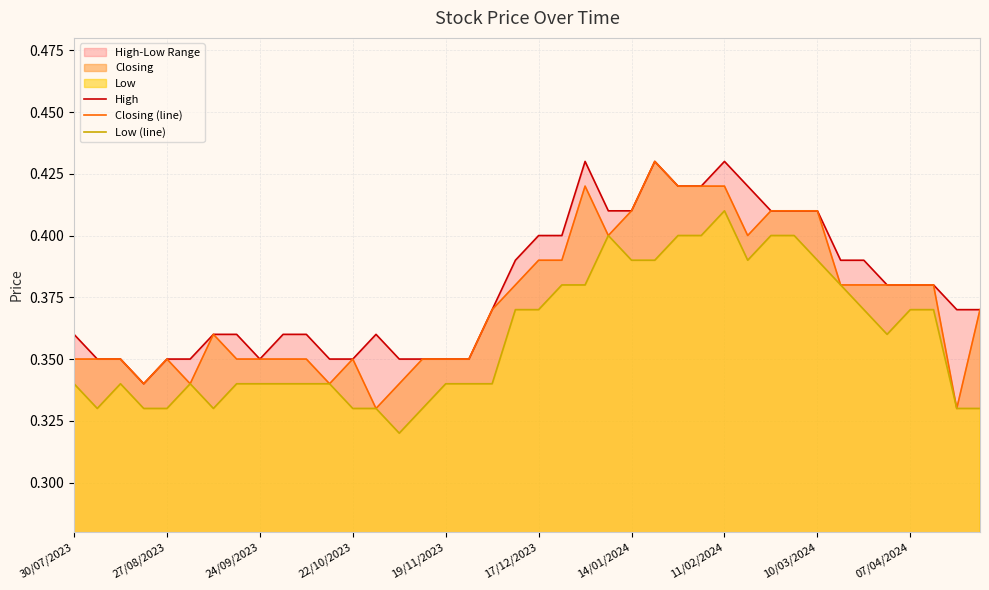

What is the difference between the maximum and second lowest values in the Low (line) series?

0.1